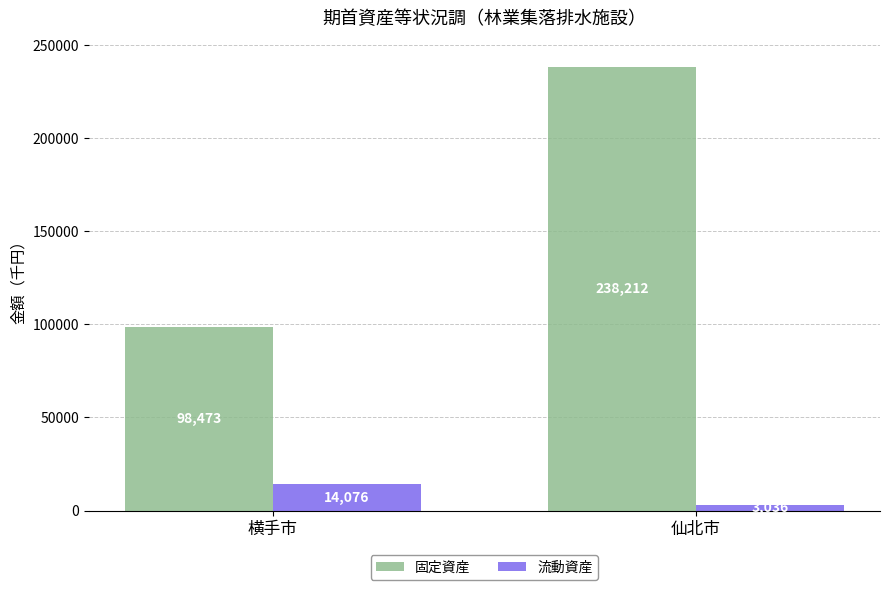

What is the label of the 1st bar from the left?

横手市